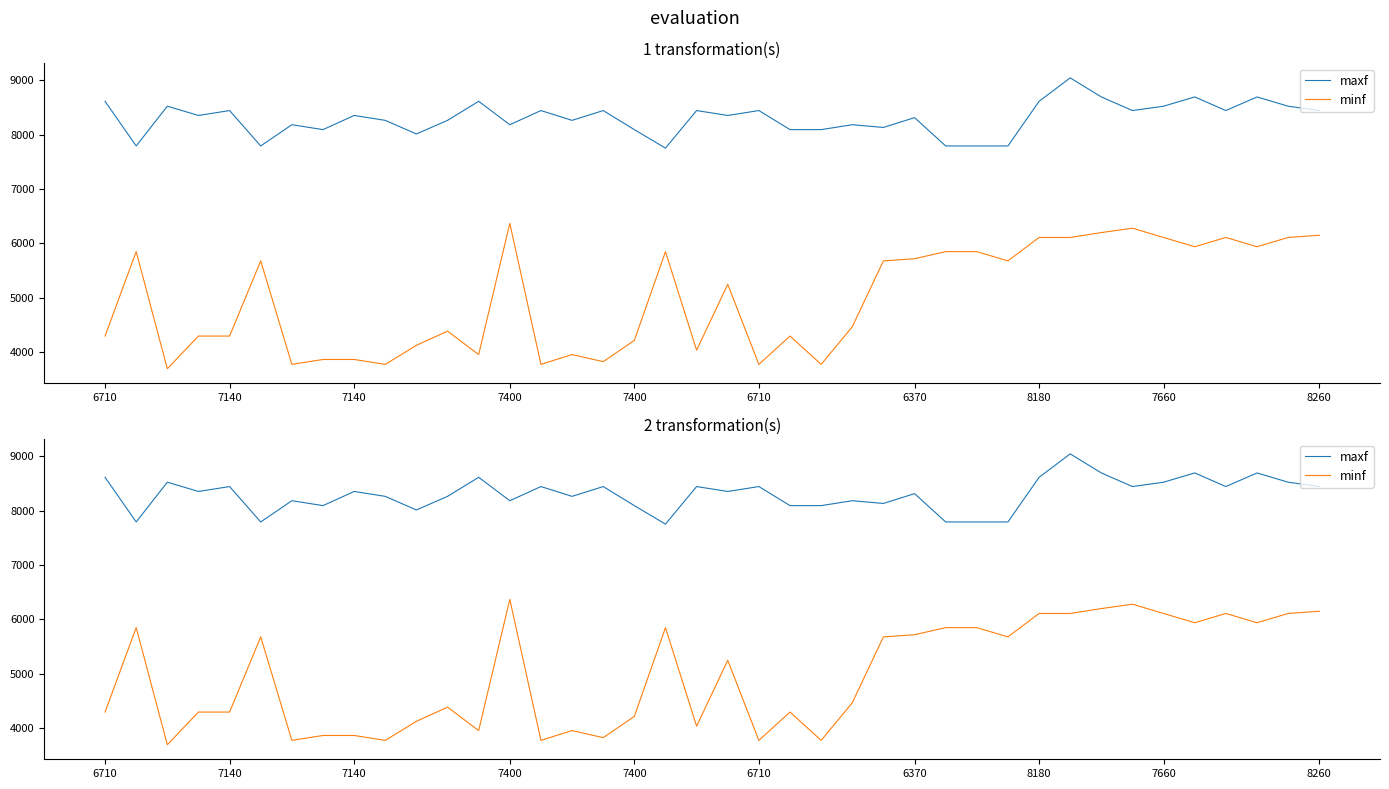

How many values in the maxf series are below 8350?

19